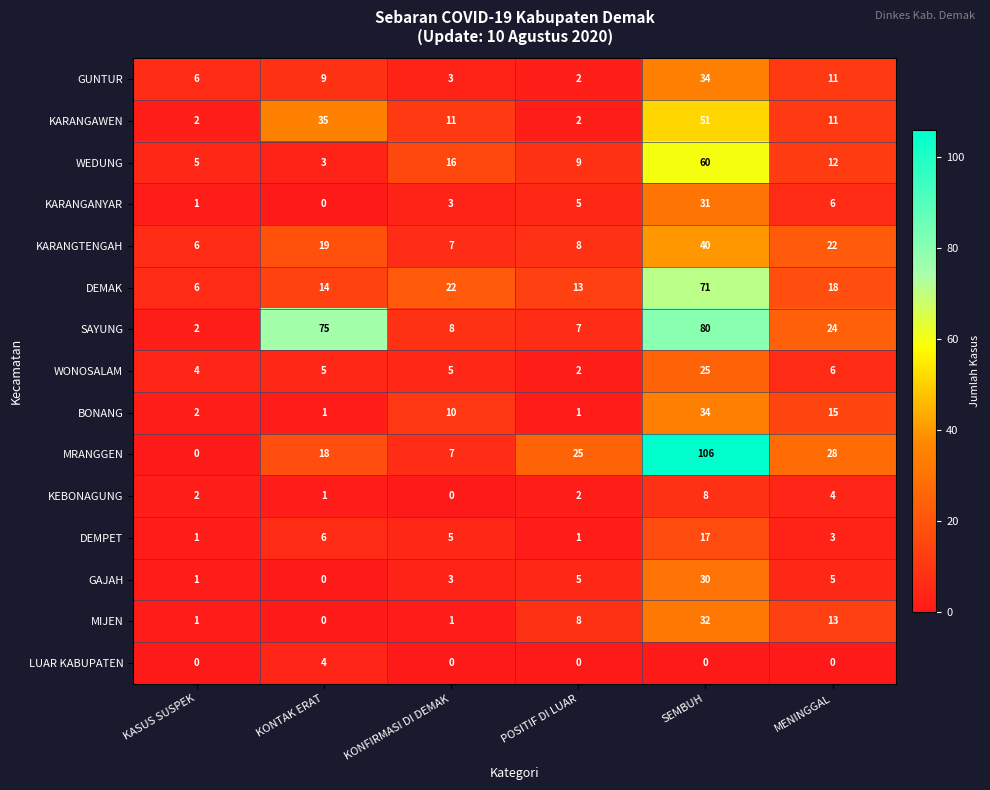

How many data points in SAYUNG are less than 24?

3